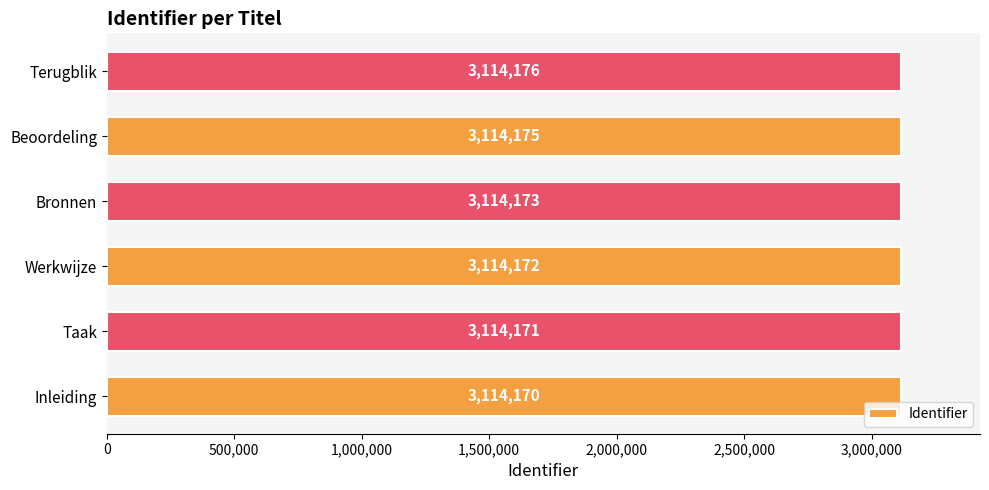

What is the difference between the second highest and minimum values?

5